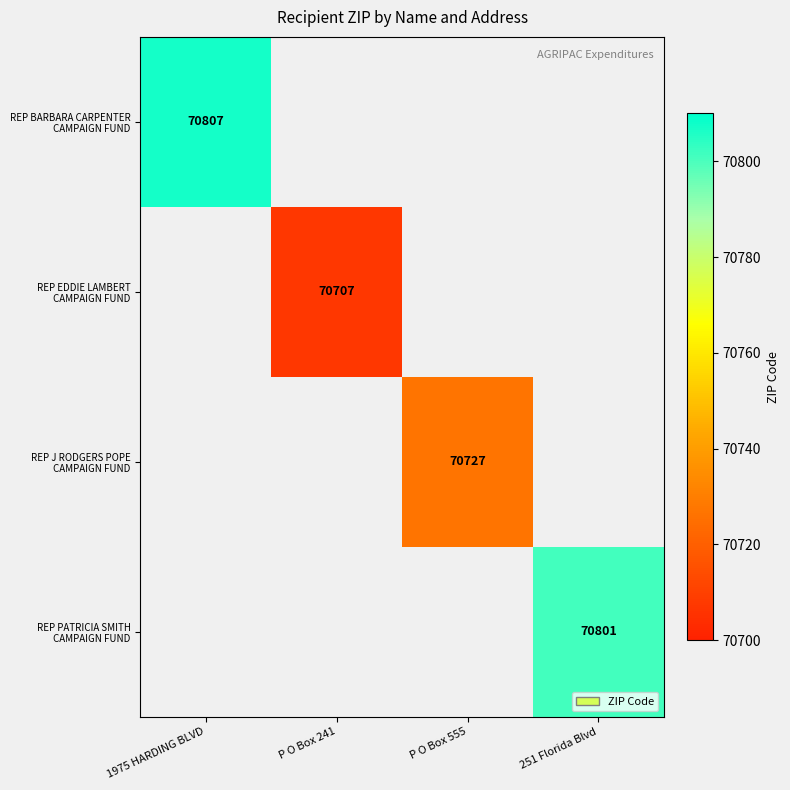

At which category does the chart reach its peak across all series?

1975 HARDING BLVD